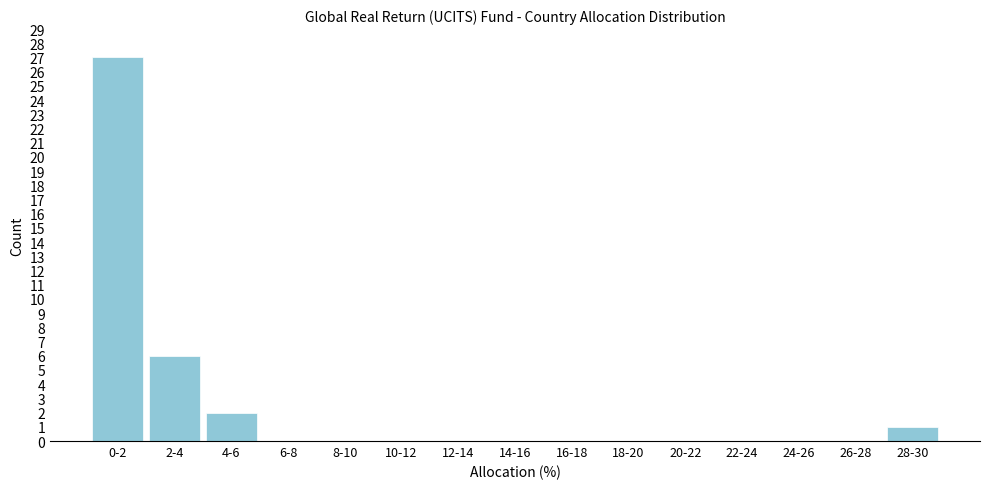

Reading left to right, extract all data points from this chart.

0-2=27	2-4=6	4-6=2	6-8=0	8-10=0	10-12=0	12-14=0	14-16=0	16-18=0	18-20=0	20-22=0	22-24=0	24-26=0	26-28=0	28-30=1